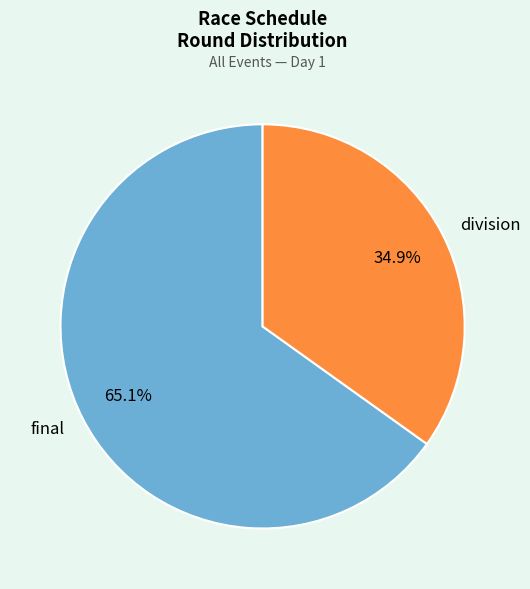

To the nearest percent, what is the difference between the largest and smallest slice percentages?

30%